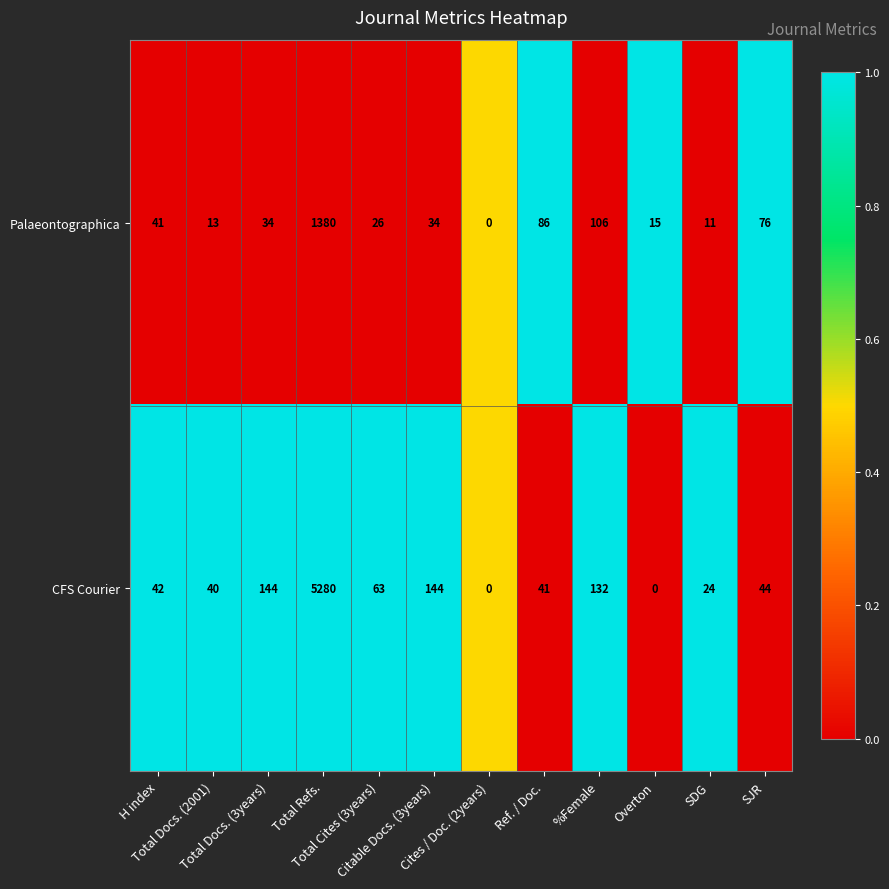

Which series has the largest range (max minus min)?

CFS Courier